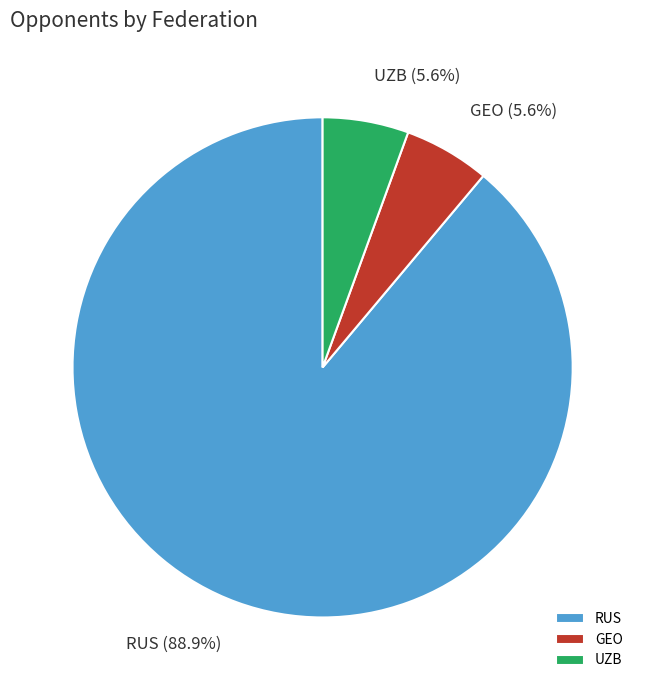

What is the largest slice in the pie chart?

RUS